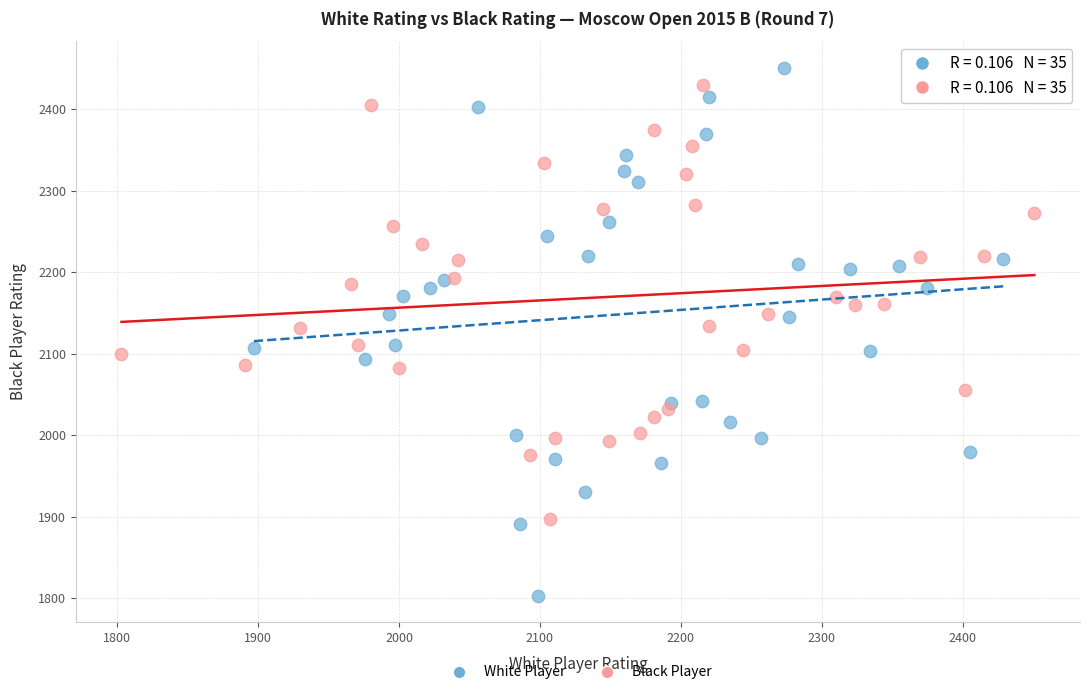

Which series contains the lowest Y value?

White Player